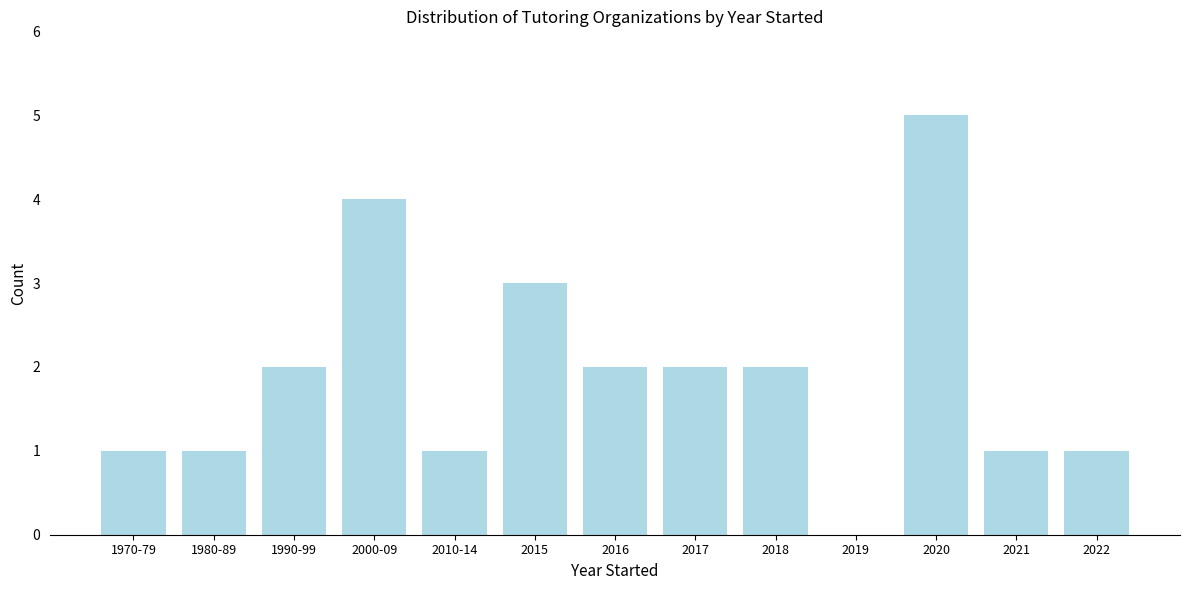

Reading left to right, list all the values displayed in this chart.

1970-79=1	1980-89=1	1990-99=2	2000-09=4	2010-14=1	2015=3	2016=2	2017=2	2018=2	2019=0	2020=5	2021=1	2022=1